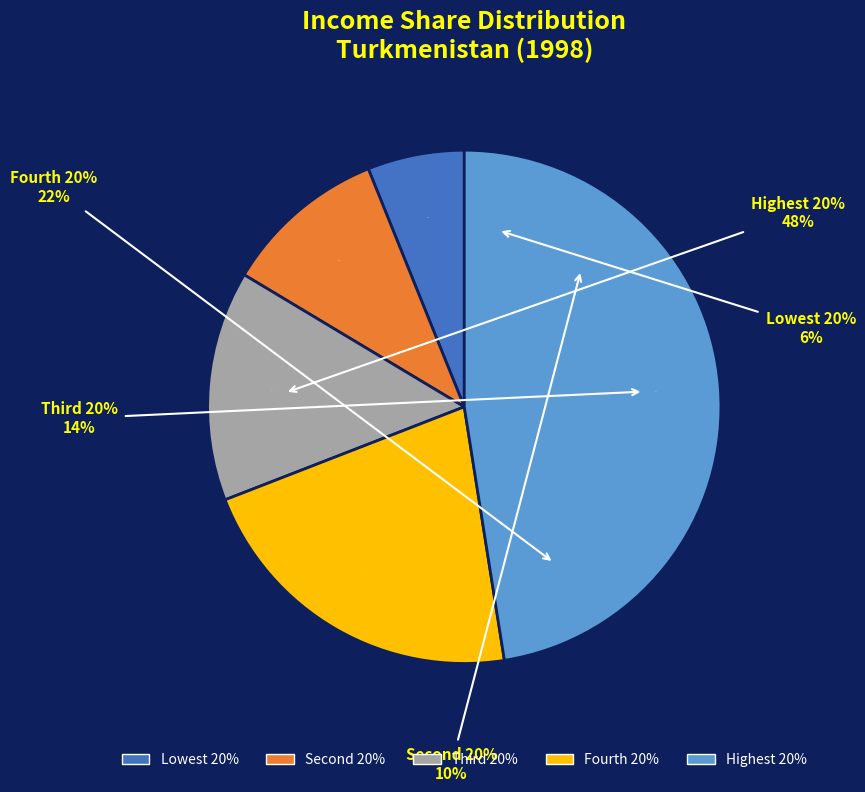

What is the largest slice in the pie chart?

Income share held by highest 20%